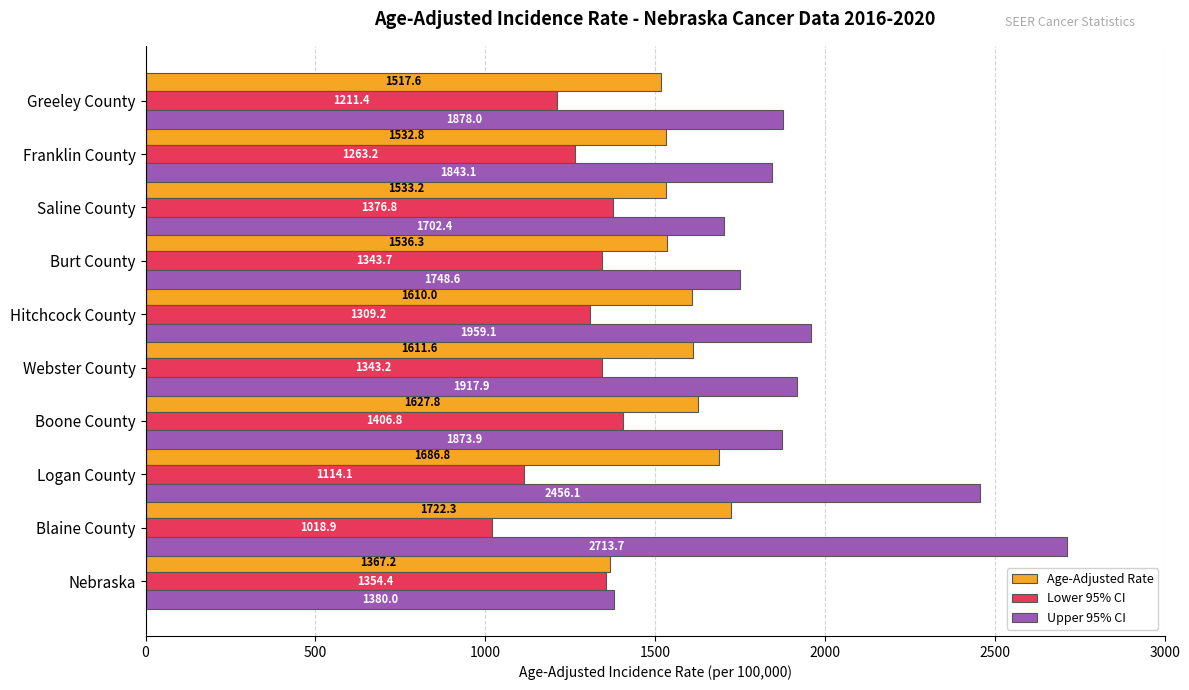

What is the total value across all series at Saline County?

4612.4